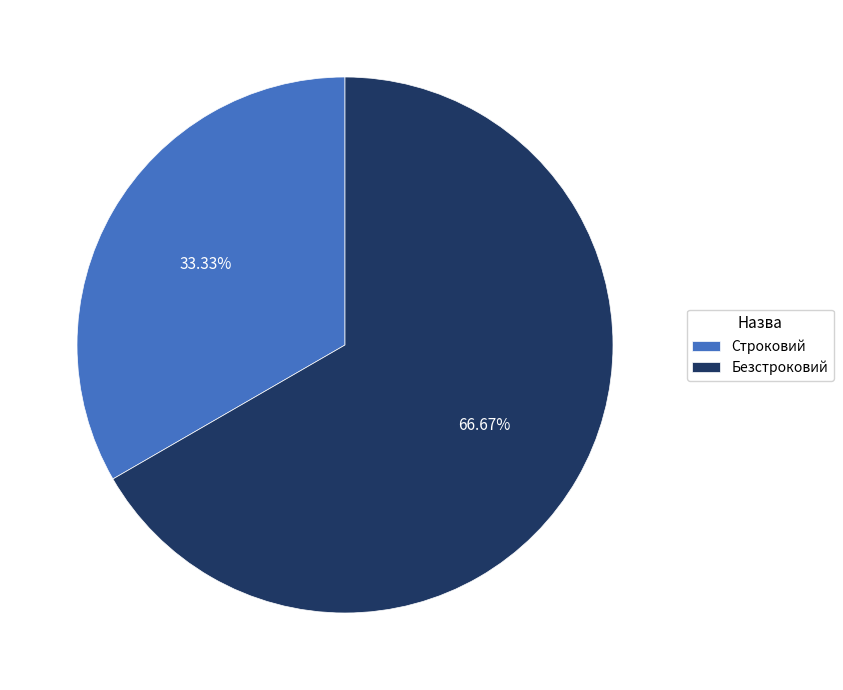

Rank the categories by value from highest to lowest.

Безстроковий, Строковий